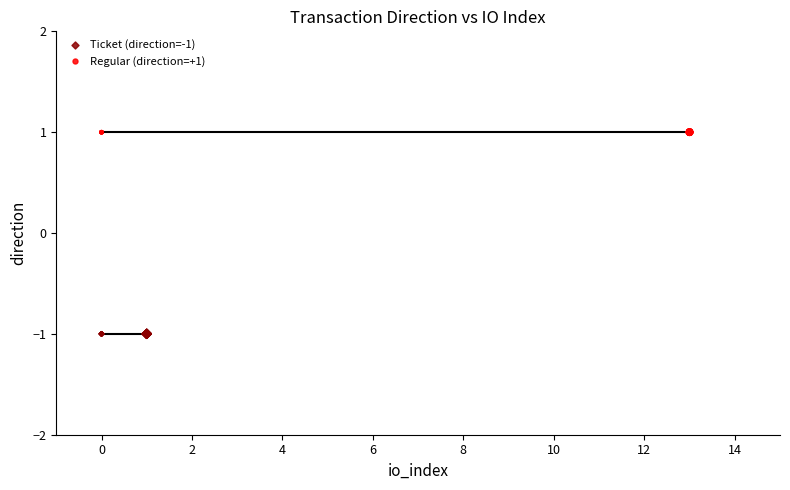

Which series reaches the maximum Y coordinate?

Regular (direction=+1)